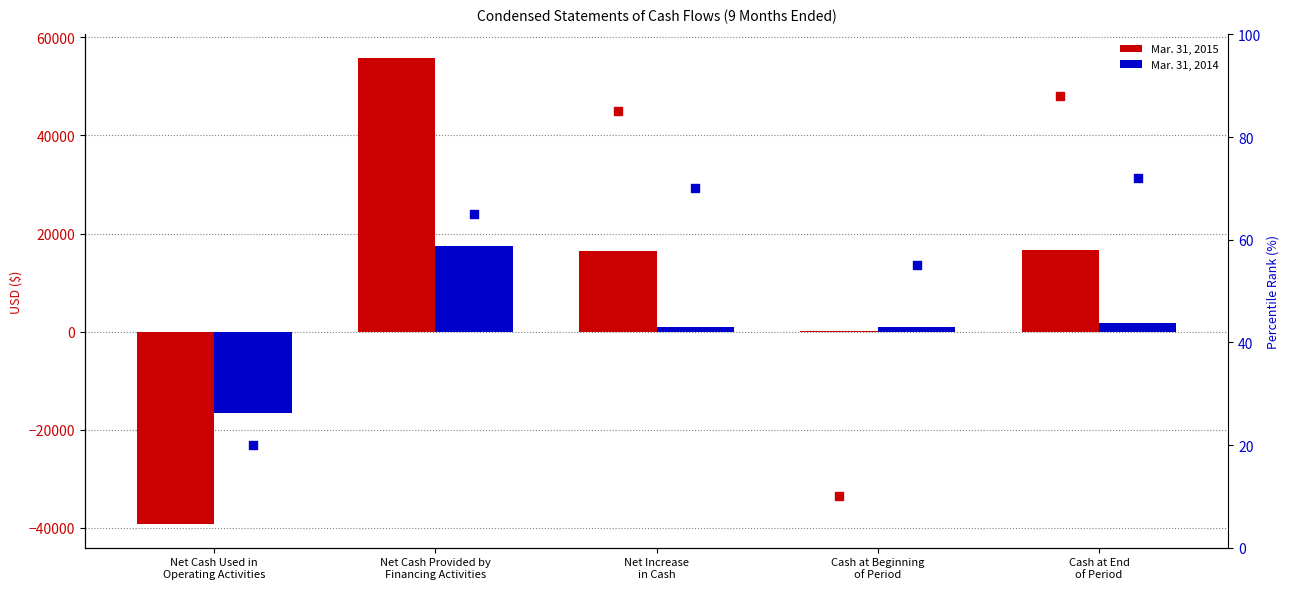

Which series reaches the minimum Y coordinate?

Mar. 31, 2015